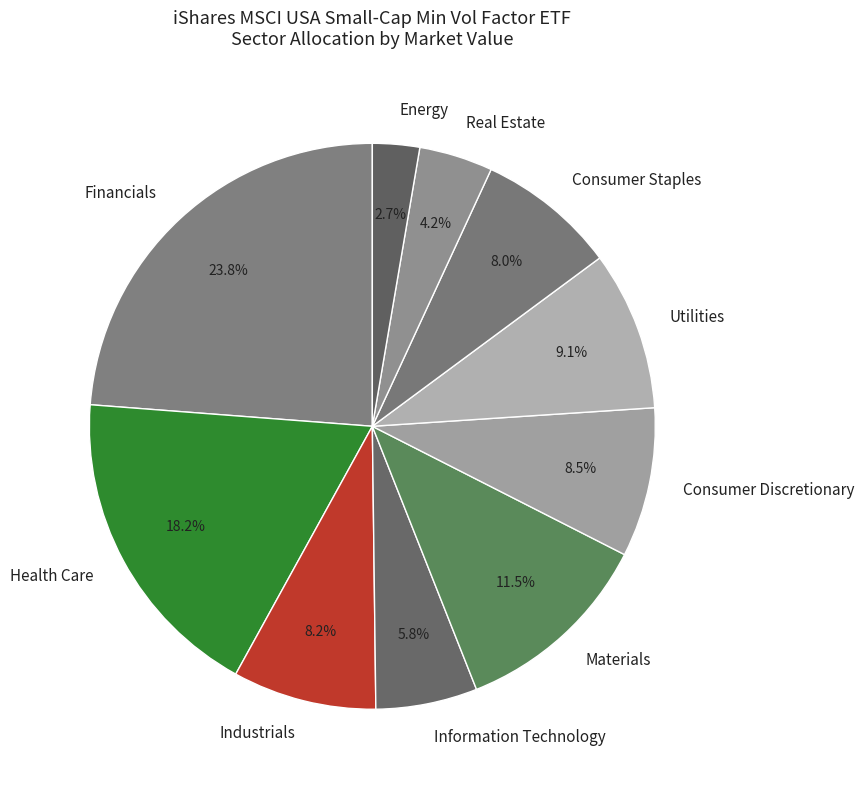

How many slices are in this pie chart?

10